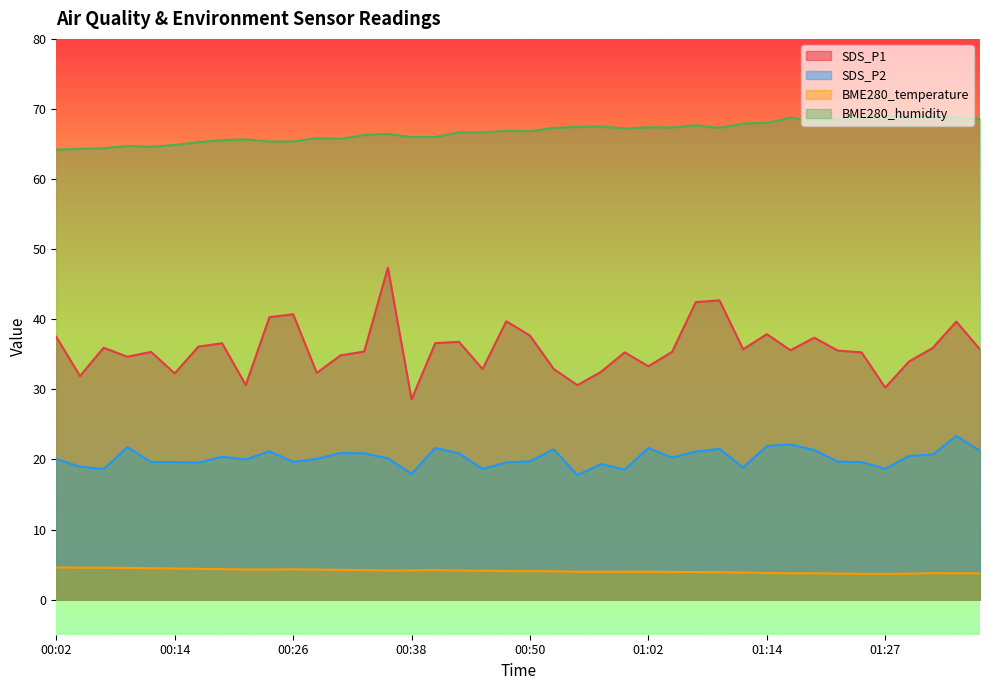

Reading right to left, list all the values displayed in this chart.

SDS_P1: 35.7	39.7	35.9	34.0	30.2	35.3	35.5	37.4	35.6	37.9	35.7	42.7	42.5	35.4	33.3	35.3	32.5	30.6	32.9	37.7	39.7	32.9	36.8	36.6	28.6	47.4	35.4	34.9	32.4	40.7	40.3	30.6	36.6	36.1	32.3	35.4	34.6	36.0	31.9	37.5
SDS_P2: 21.2	23.4	20.7	20.5	18.7	19.6	19.7	21.4	22.1	21.9	18.9	21.5	21.1	20.3	21.6	18.6	19.4	17.8	21.4	19.8	19.6	18.6	20.9	21.6	17.9	20.2	20.9	20.9	20.1	19.6	21.2	20.0	20.4	19.6	19.6	19.6	21.8	18.6	19.0	20.1
BME280_temperature: 3.8	3.8	3.8	3.7	3.7	3.7	3.7	3.8	3.8	3.8	3.9	3.9	3.9	4.0	4.0	4.0	4.0	4.0	4.0	4.1	4.1	4.1	4.2	4.2	4.2	4.2	4.2	4.3	4.3	4.3	4.3	4.3	4.4	4.4	4.5	4.5	4.5	4.6	4.6	4.6
BME280_humidity: 68.7	68.8	69.0	68.8	69.0	68.8	68.5	68.3	68.8	68.0	67.9	67.3	67.7	67.4	67.4	67.2	67.5	67.4	67.3	66.8	66.9	66.6	66.7	66.0	66.0	66.5	66.3	65.7	65.8	65.4	65.3	65.7	65.6	65.3	64.9	64.6	64.7	64.4	64.3	64.2